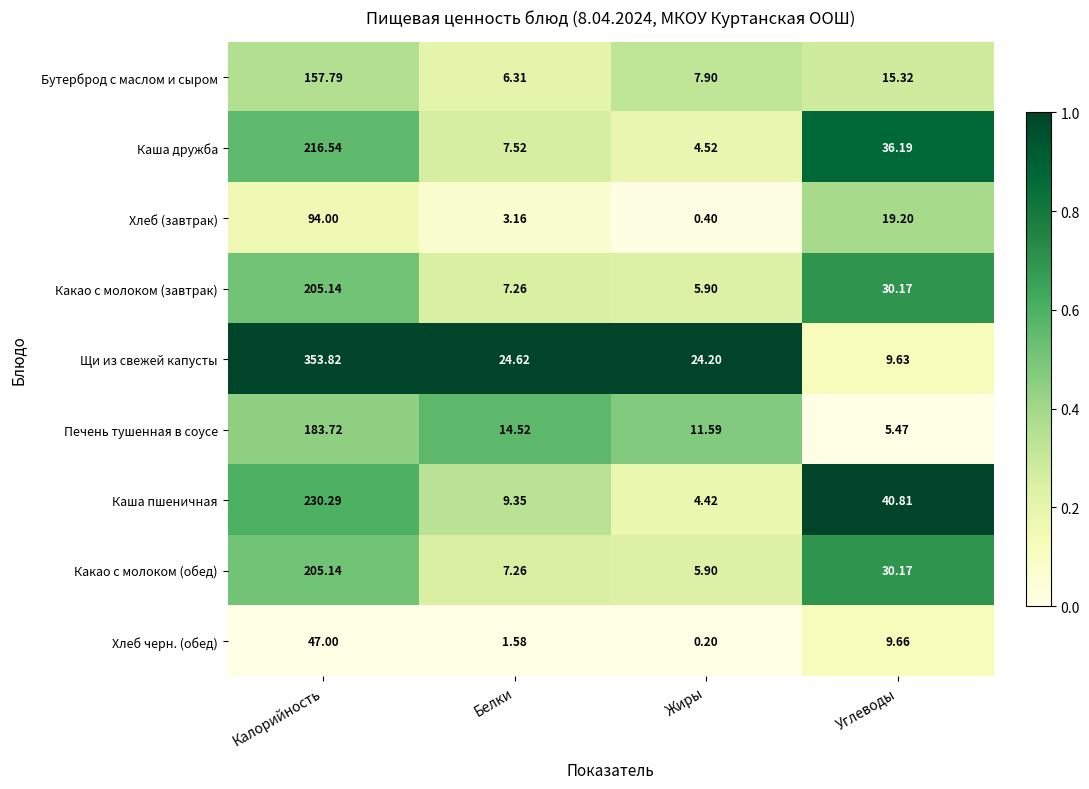

Which category has the lowest value across all series?

Жиры